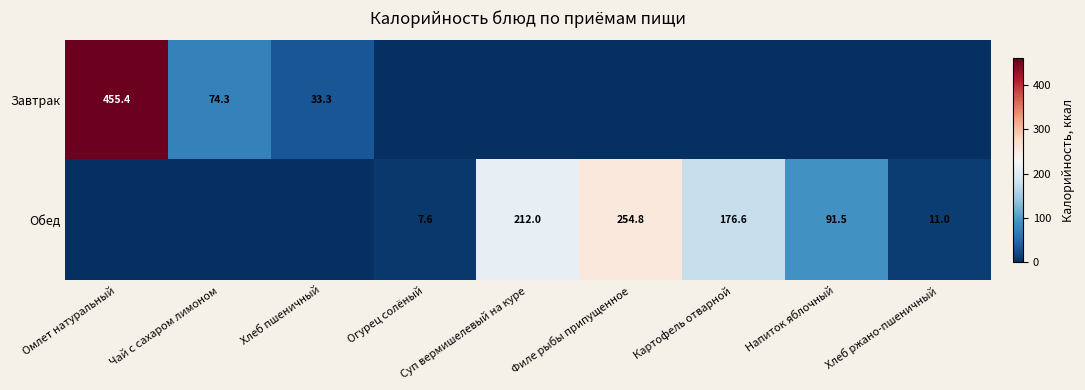

The value of Завтрак at Чай с сахаром лимоном is 74.3. True or false?

True